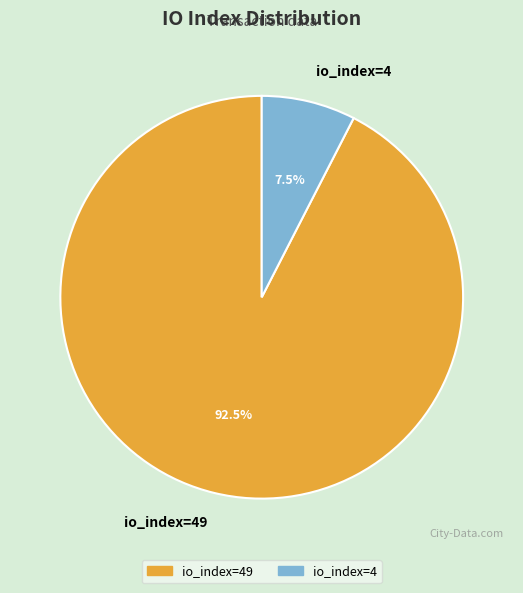

To the nearest percent, what is the difference between the largest and smallest slice percentages?

85%